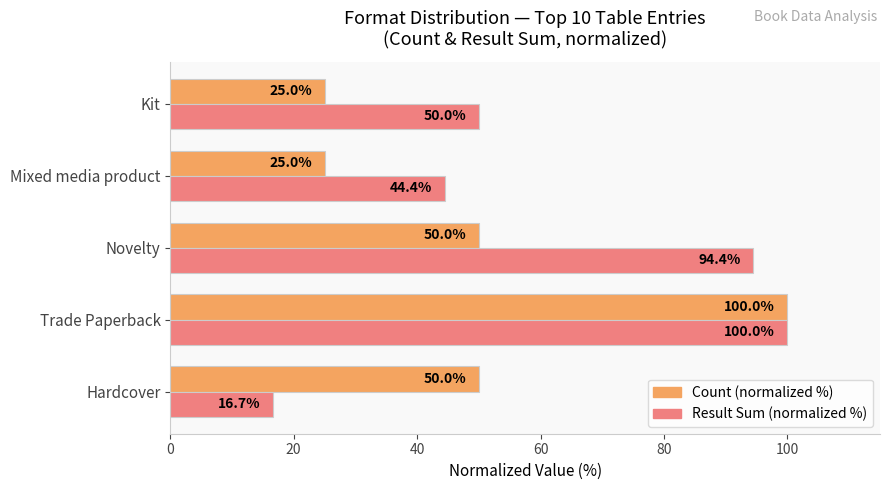

What is the minimum value for Result Sum (normalized %)?

16.7